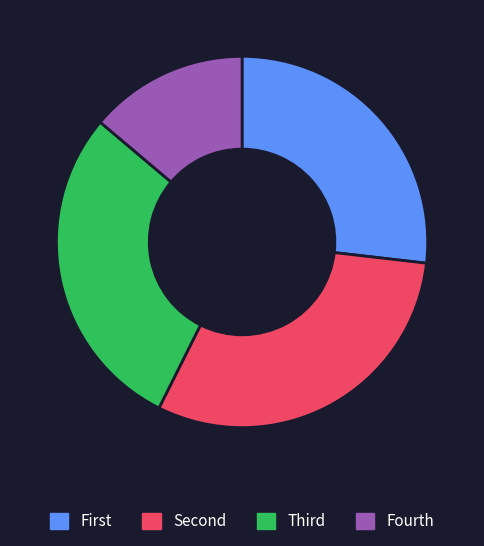

Is there any slice that represents more than half of the pie?

No